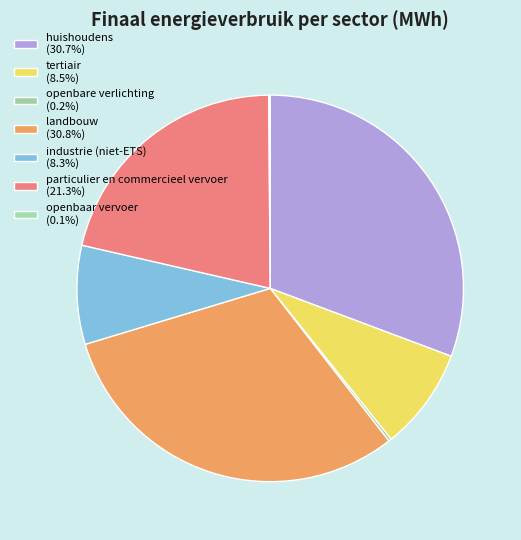

Is there a majority slice in this chart?

No